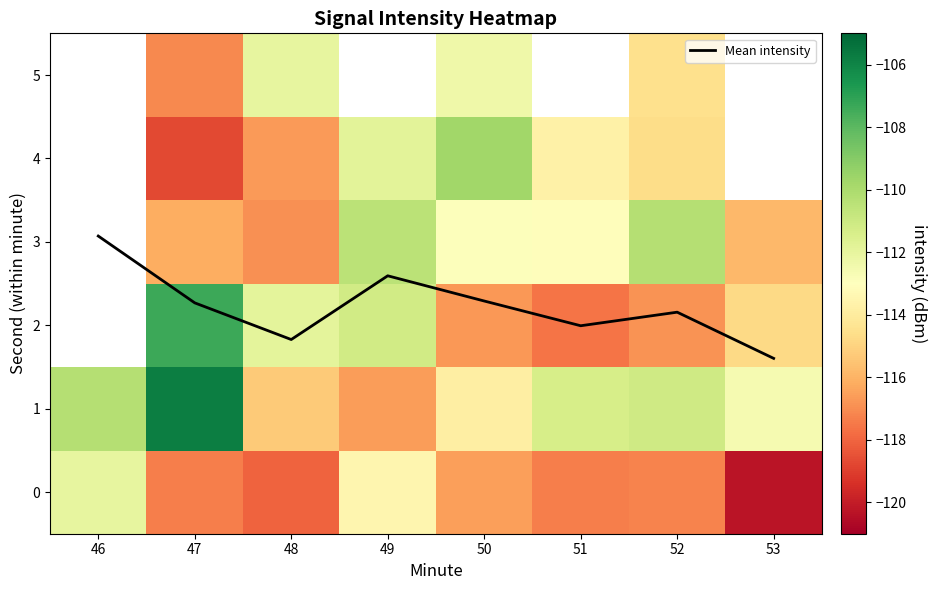

Which category has the highest value in the Mean intensity series?

46